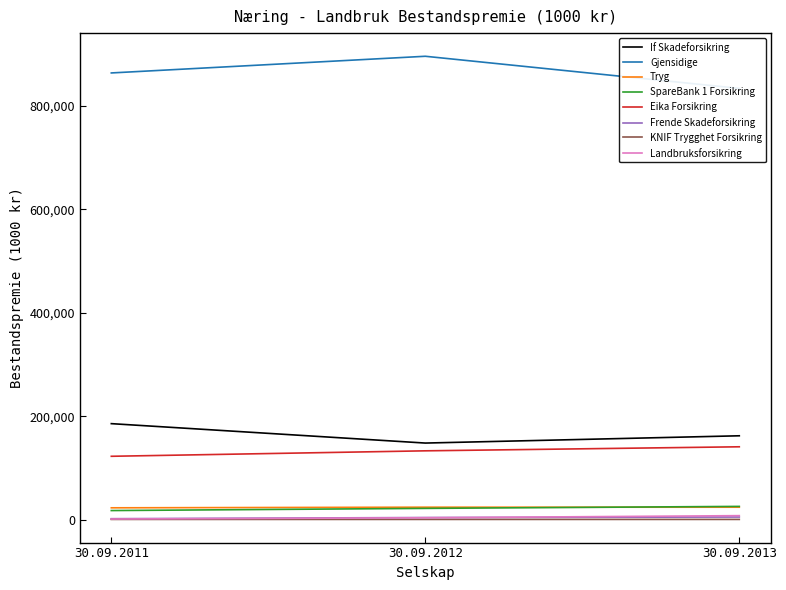

What is the minimum value for Bestandspremie 30.09.2013?

427